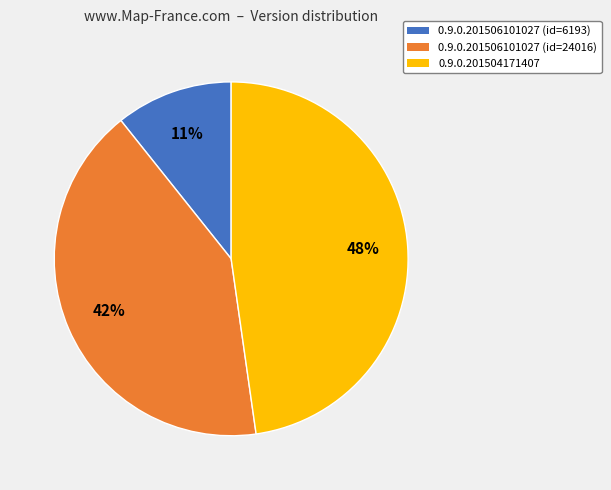

What percentage is the 0.9.0.201504171407 slice, to the nearest percent?

48%